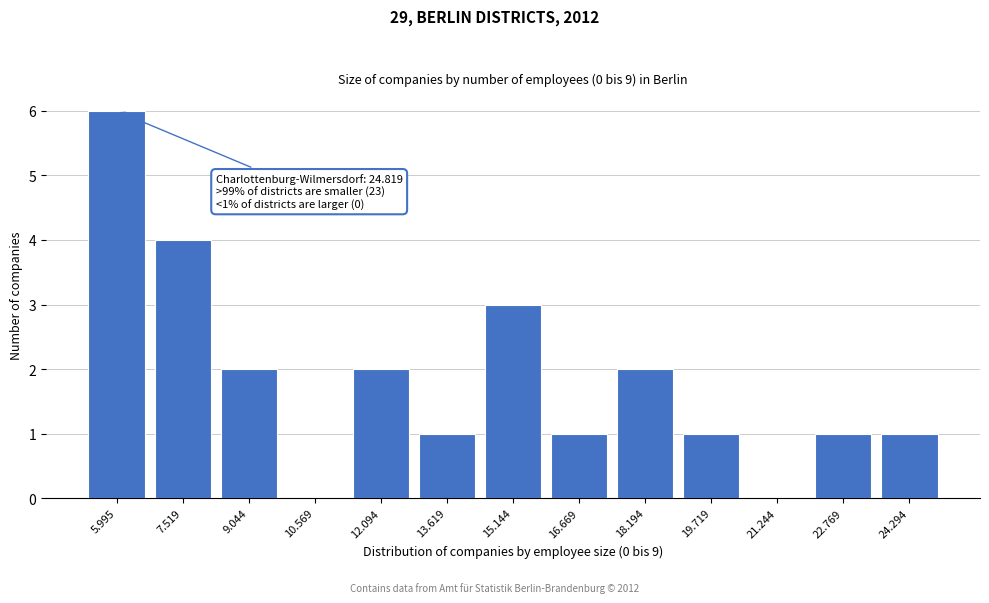

Reading right to left, what are all the values shown in this chart?

24.294=1	22.769=1	21.244=0	19.719=1	18.194=2	16.669=1	15.144=3	13.619=1	12.094=2	10.569=0	9.044=2	7.519=4	5.995=6